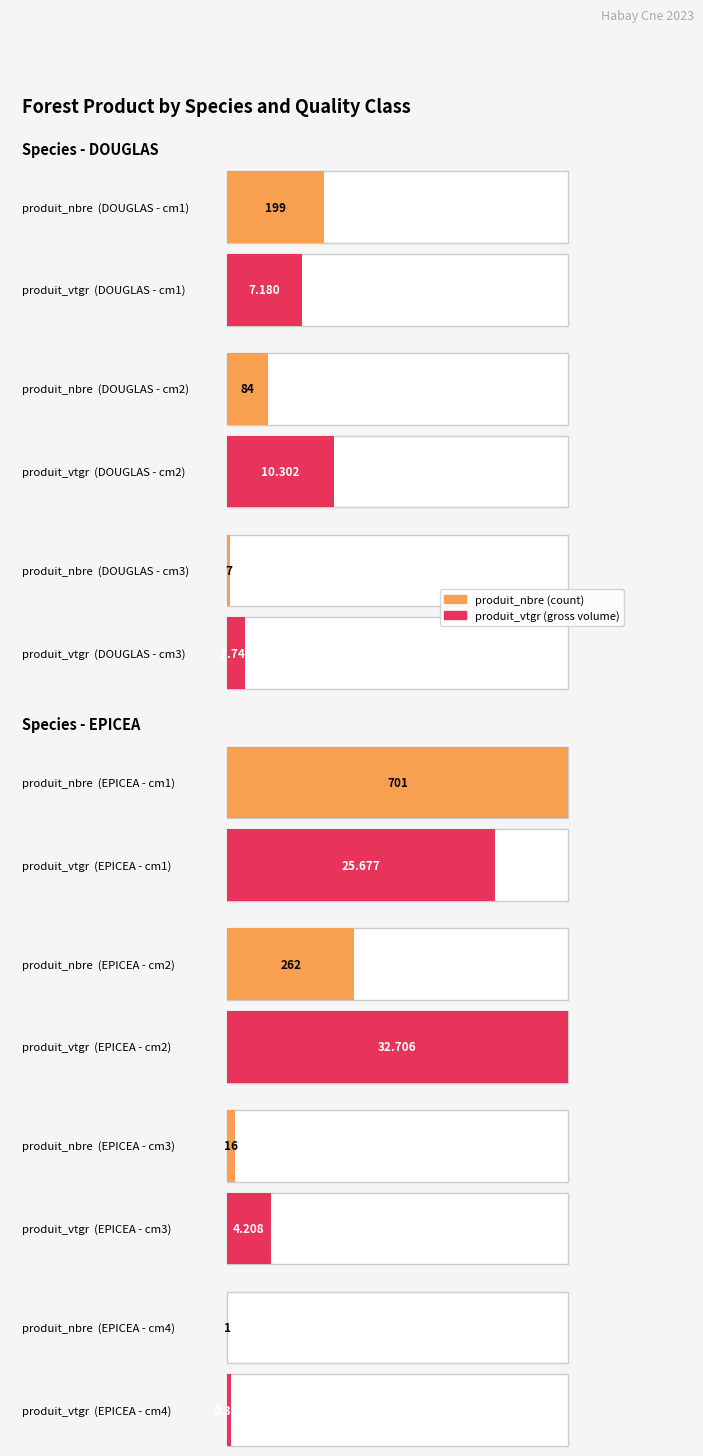

Reading right to left, list all the values displayed in this chart.

produit_nbre: 1.0	16.0	262.0	701.0	7.0	84.0	199.0
produit_vtgr: 0.4	4.2	32.7	25.7	1.7	10.3	7.2